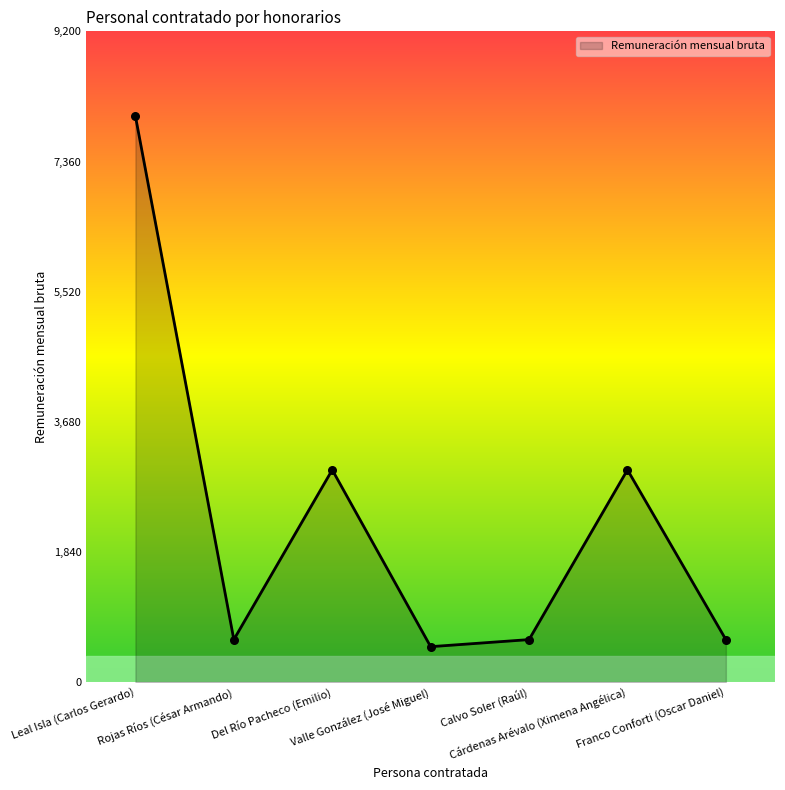

What is the ratio of the value at Leal Isla (Carlos Gerardo) to the value at Del Río Pacheco (Emilio)?

2.7